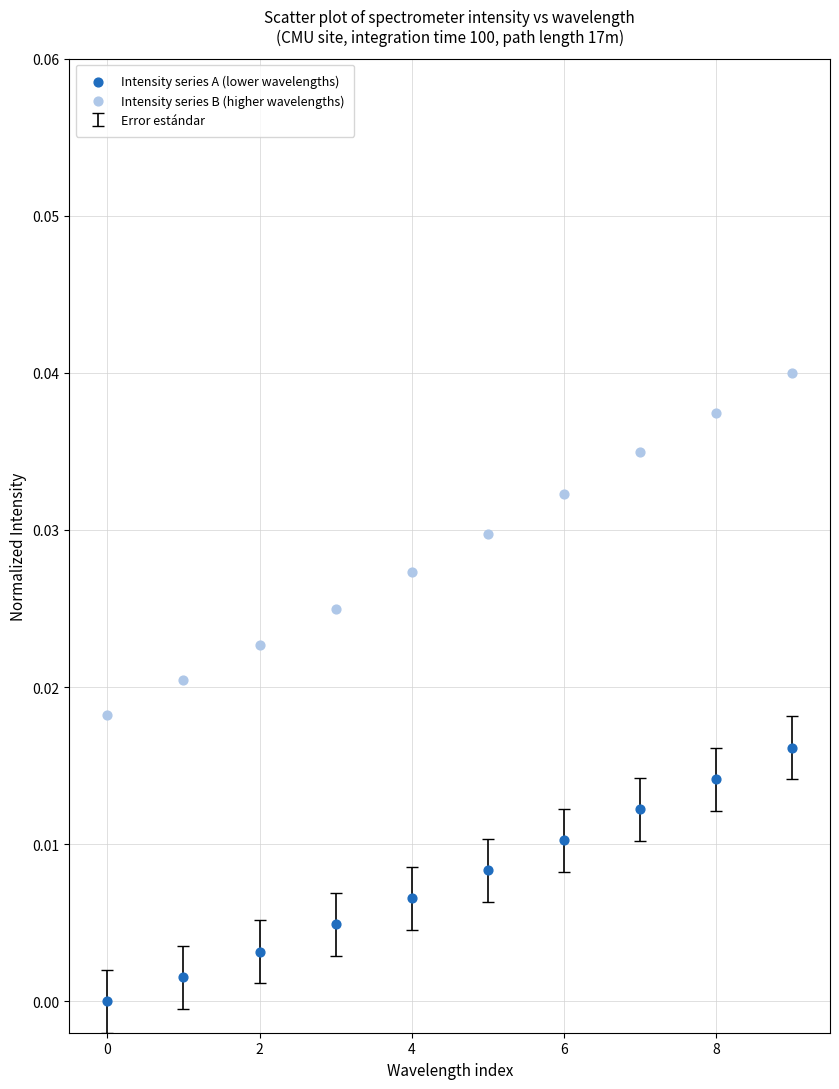

Which series reaches the minimum Y coordinate?

Intensity series A (lower wavelengths)